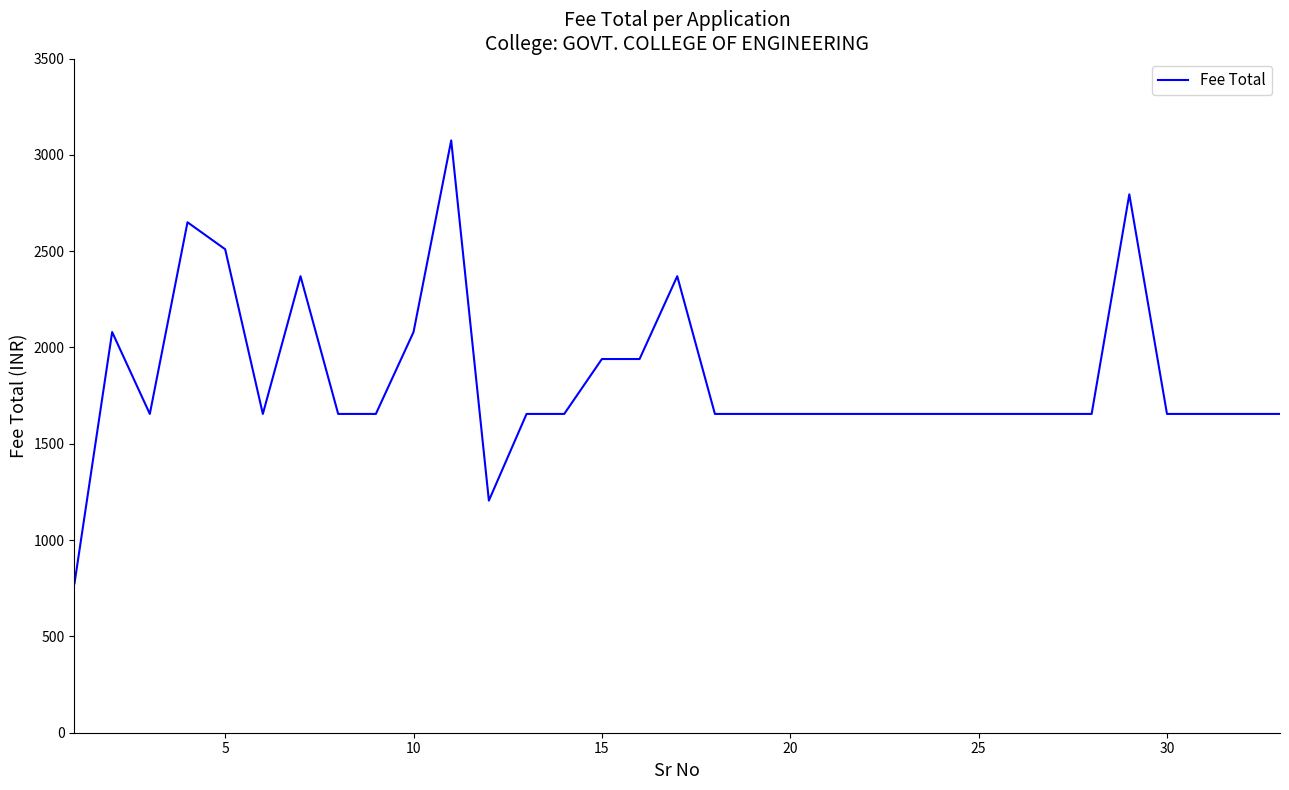

How many lines are shown in the chart?

1